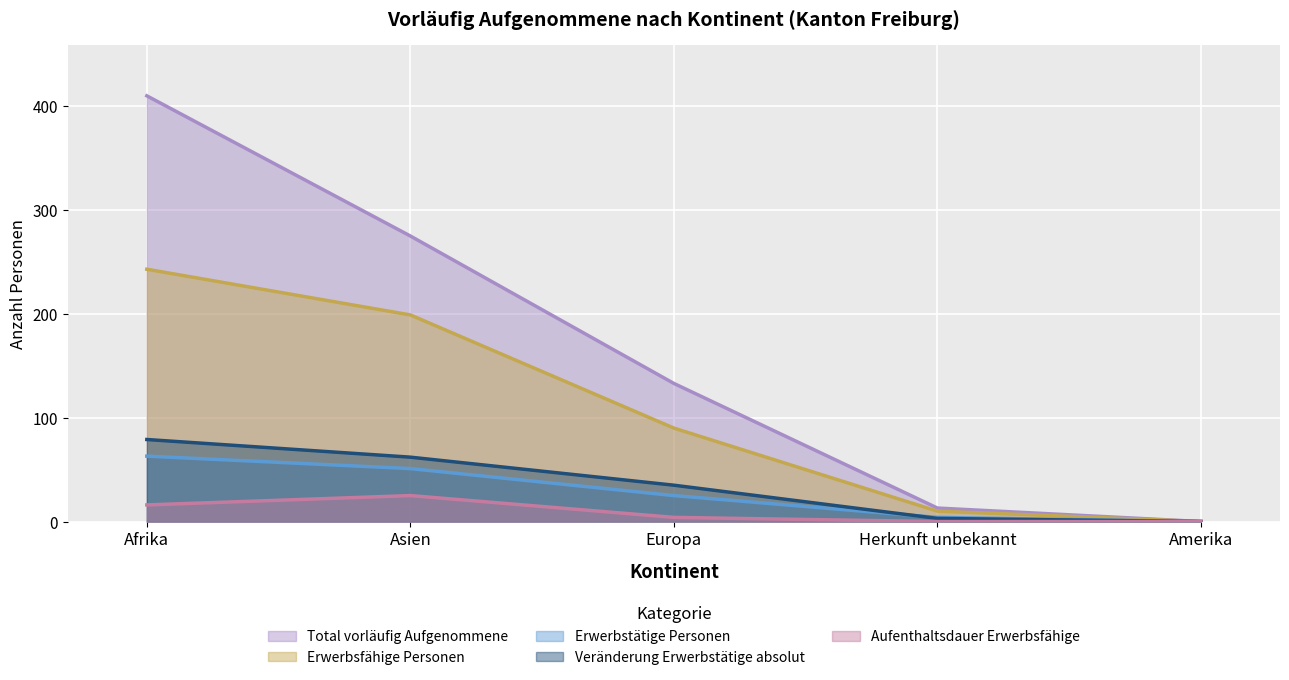

At which label does Erwerbstätige Personen reach its peak?

Afrika